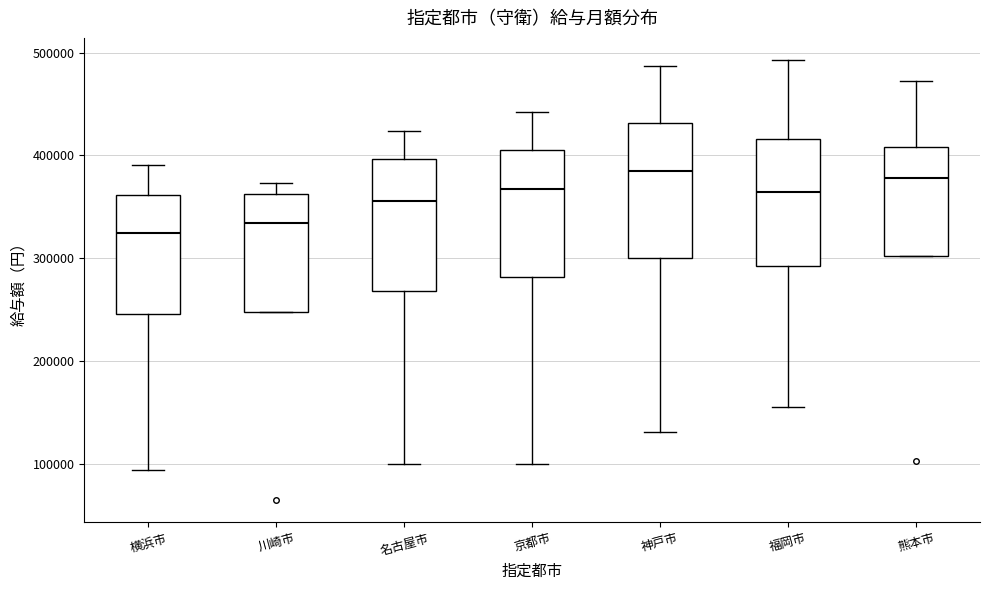

Reading left to right, read every box against the y-axis: the position of its median line, the range the box covers, and the ends of its whiskers. The values are not printed on the chart, so give them approximately, as read against the axis.

横浜市: median 320000, box 250000 to 360000, whiskers 90000 to 390000
川崎市: median 330000, box 250000 to 360000, whiskers 250000 to 370000
名古屋市: median 360000, box 270000 to 400000, whiskers 100000 to 420000
京都市: median 370000, box 280000 to 410000, whiskers 100000 to 440000
神戸市: median 380000, box 300000 to 430000, whiskers 130000 to 490000
福岡市: median 360000, box 290000 to 420000, whiskers 150000 to 490000
熊本市: median 380000, box 300000 to 410000, whiskers 300000 to 470000